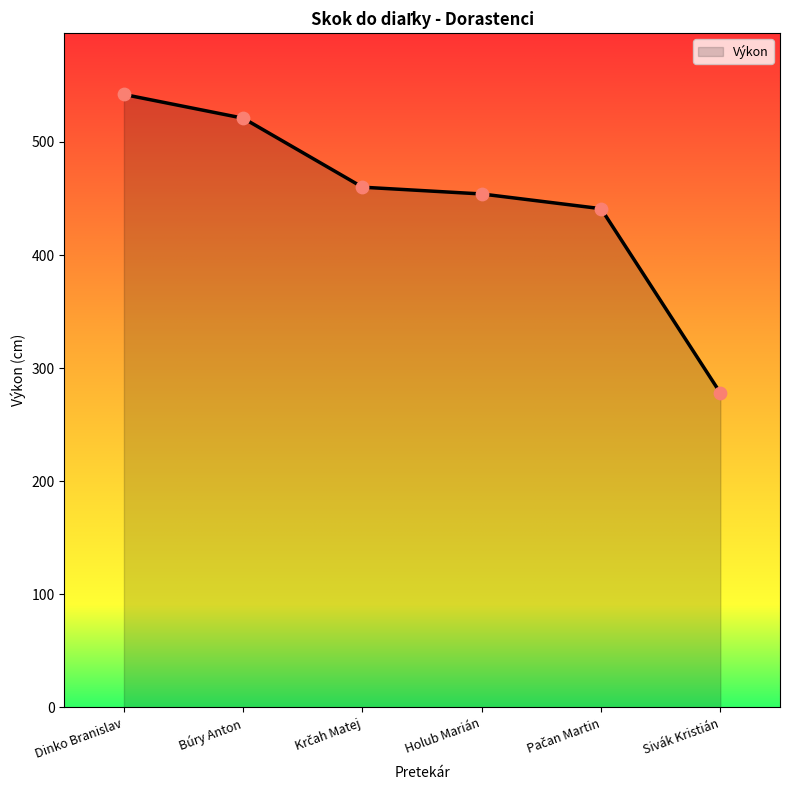

Which has a higher value, Dinko Branislav or Sivák Kristián?

Dinko Branislav